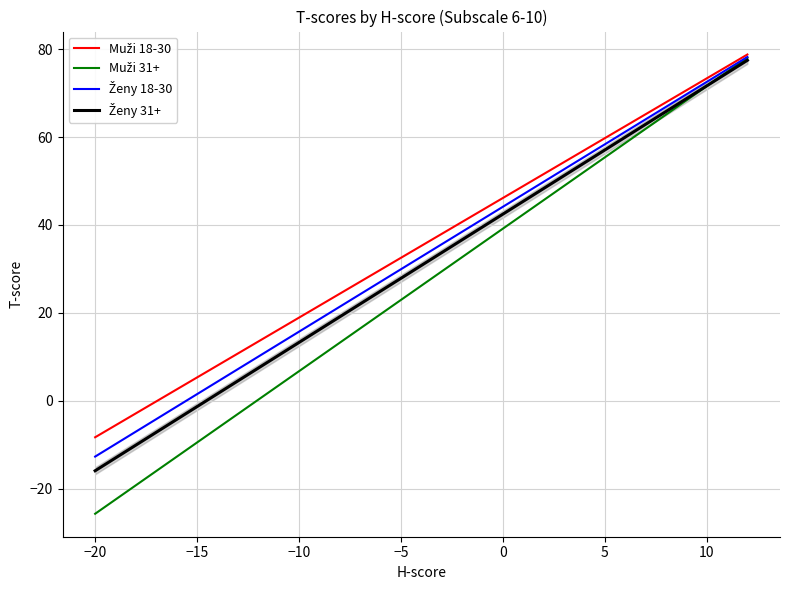

What is the minimum value shown in the chart?

-25.7